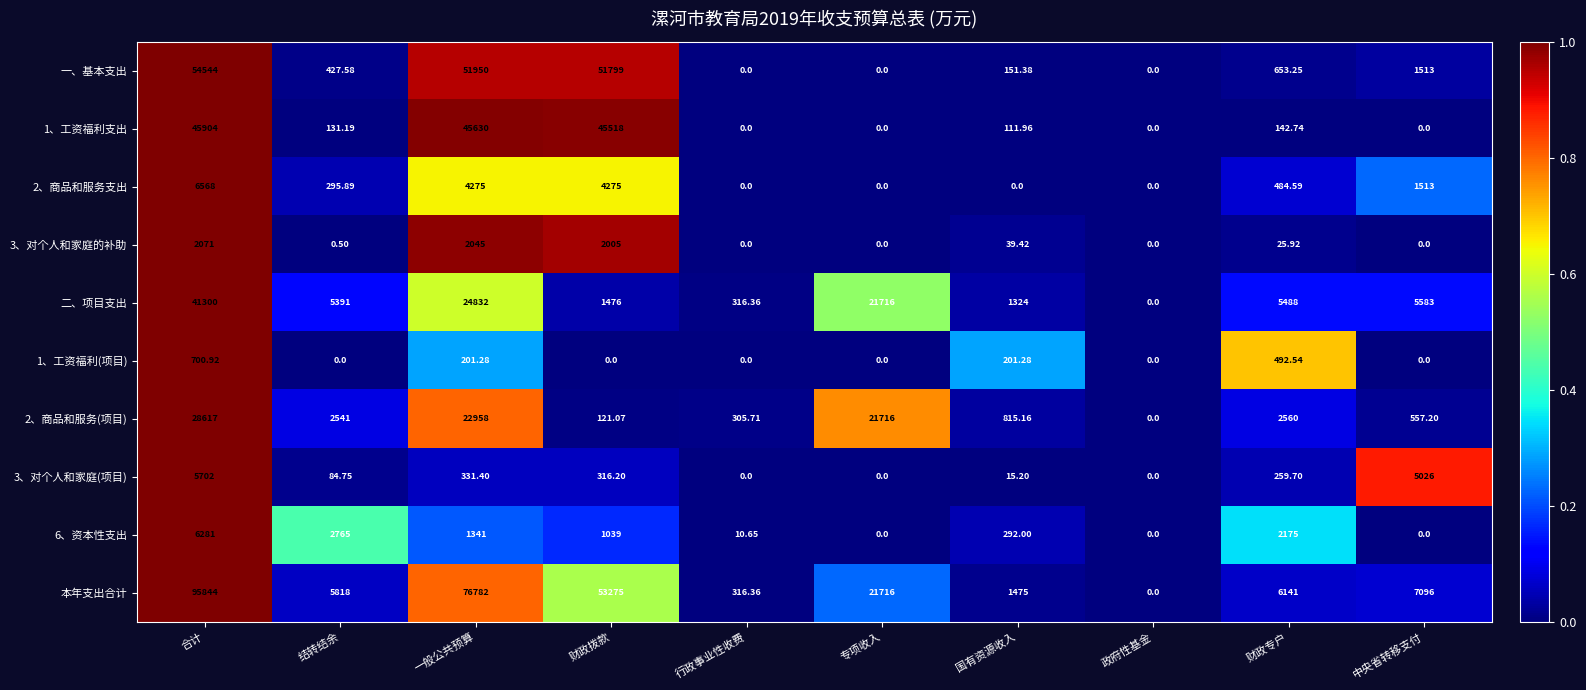

Rank the categories by 二、项目支出 value from lowest to highest.

政府性基金, 行政事业性收费, 国有资源收入, 财政拨款, 结转结余, 财政专户, 中央省转移支付, 专项收入, 一般公共预算, 合计